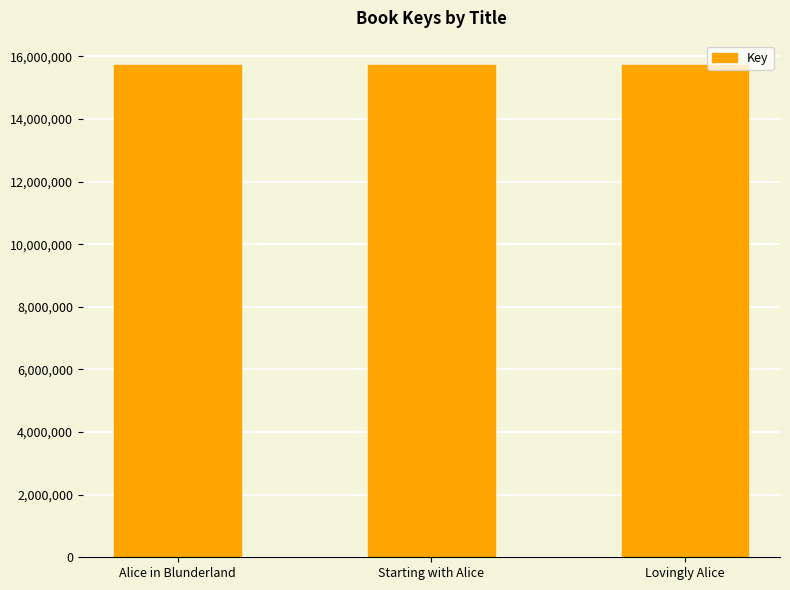

What position from the left is Alice in Blunderland?

1